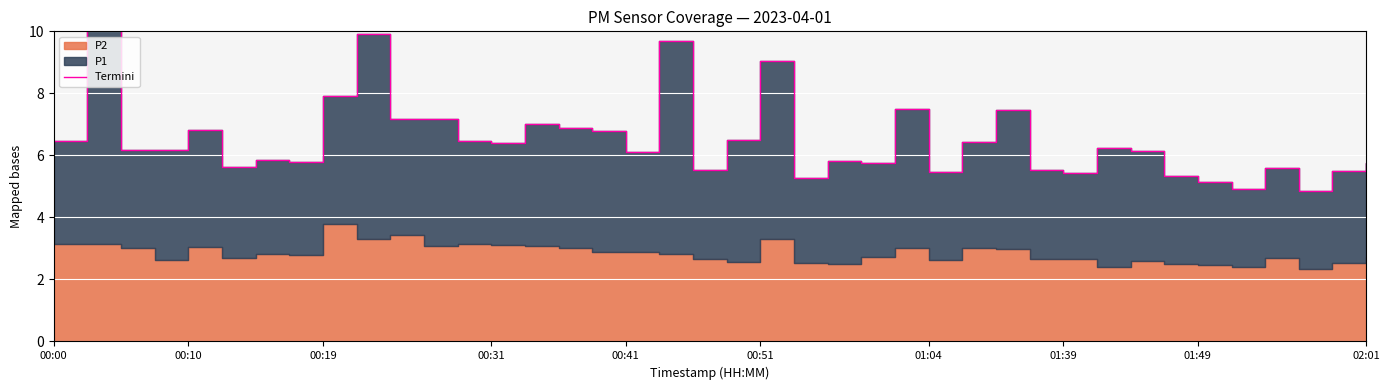

What is the minimum value shown in the chart?

4.9